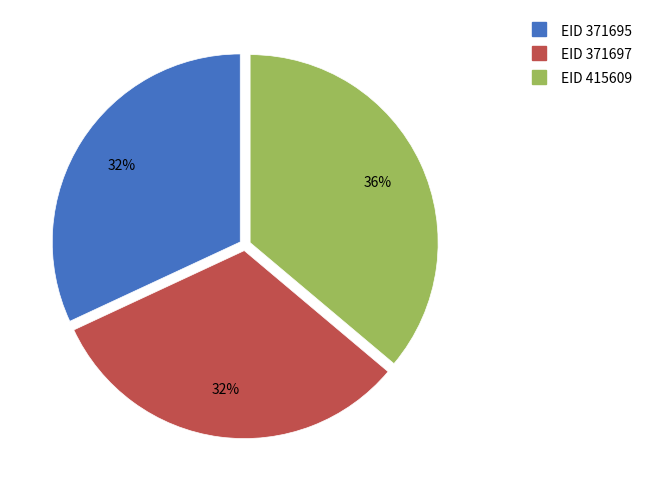

To the nearest percent, what is the difference between the largest and smallest slice percentages?

4%